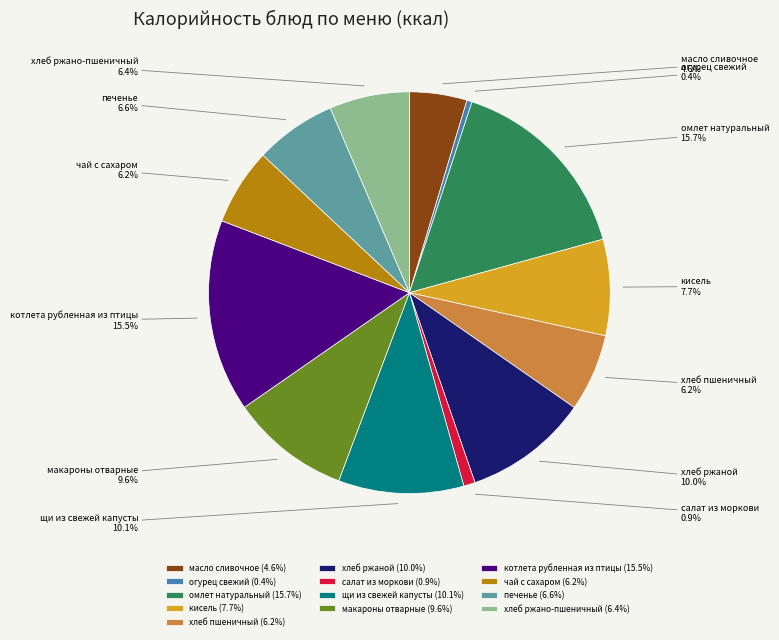

How many slices are in this pie chart?

13